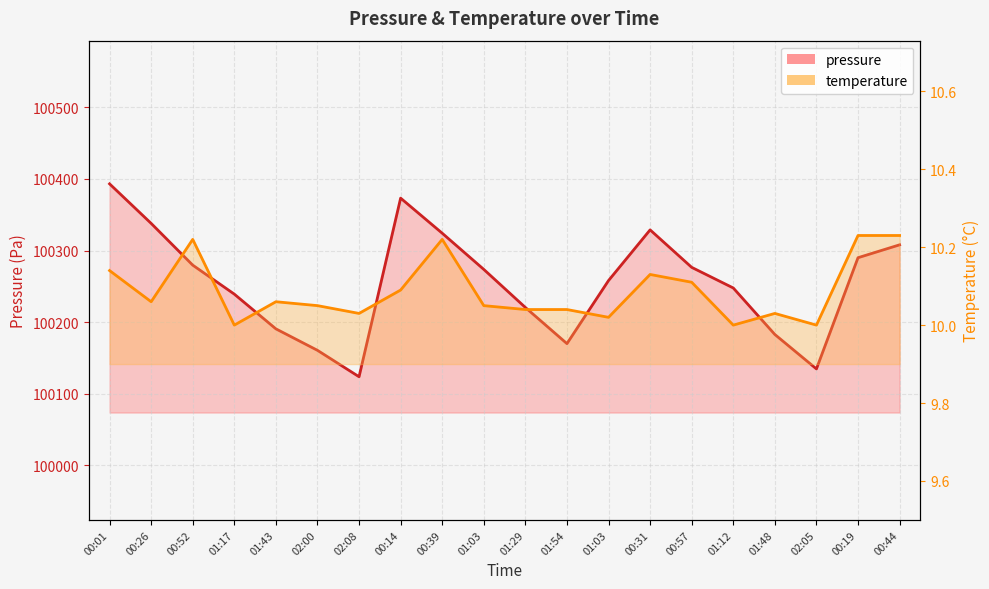

True or false: pressure and temperature cross at least once.

False